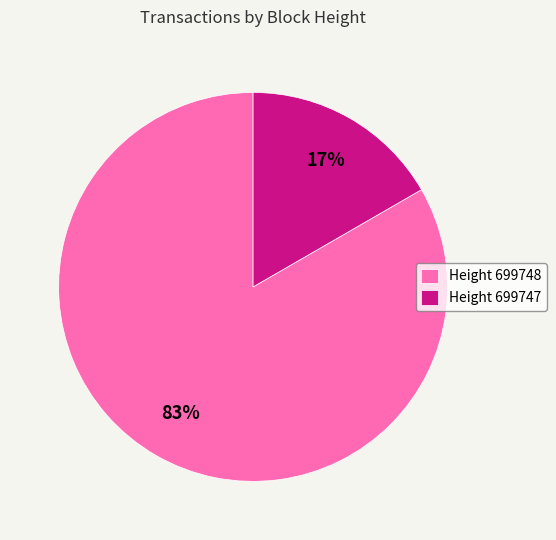

Which slice represents more than half of the pie?

Height 699748